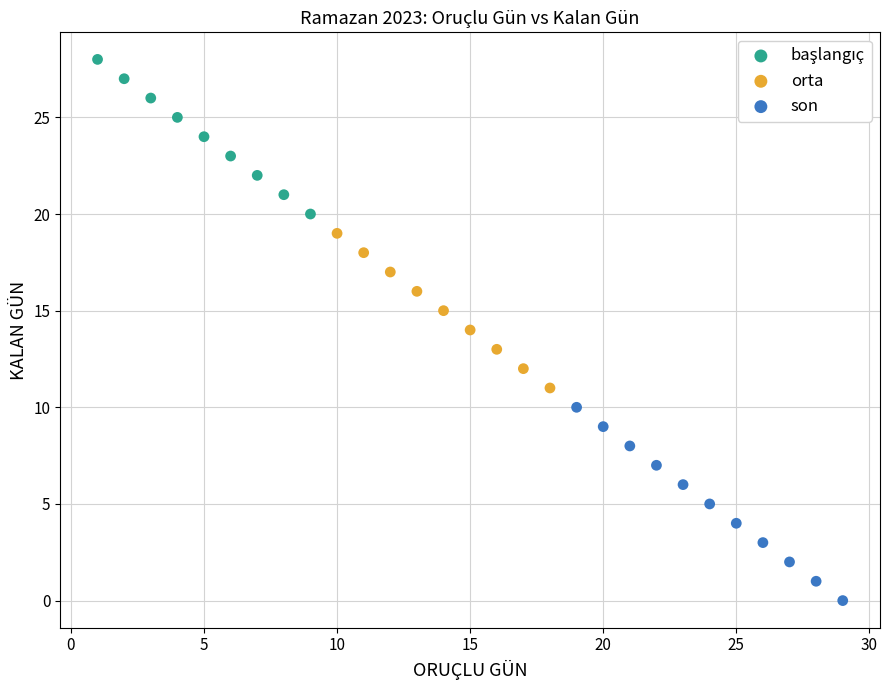

Which series has the widest spread of Y values?

son